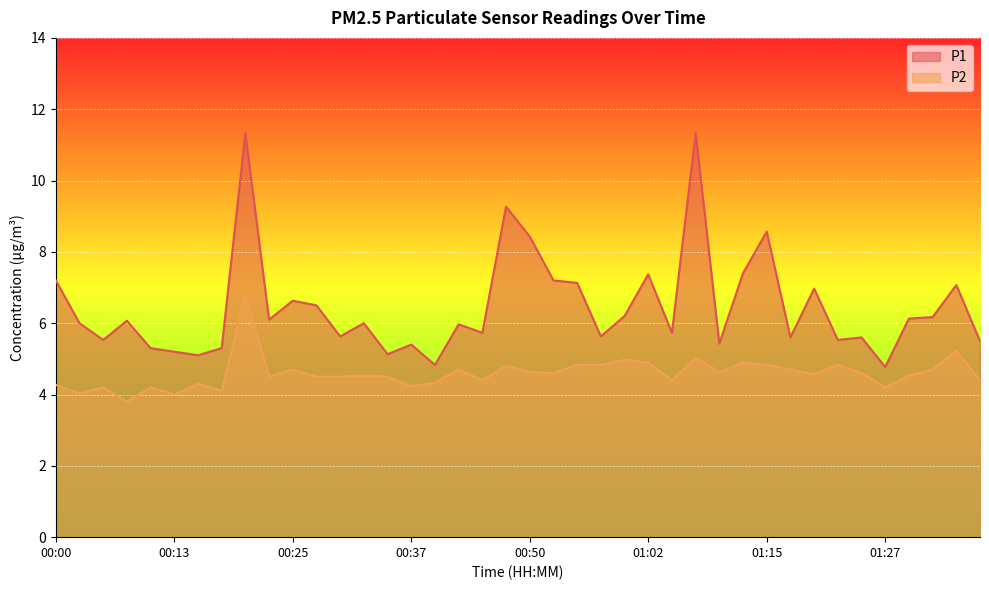

At which category is the sum across all series the highest?

00:20